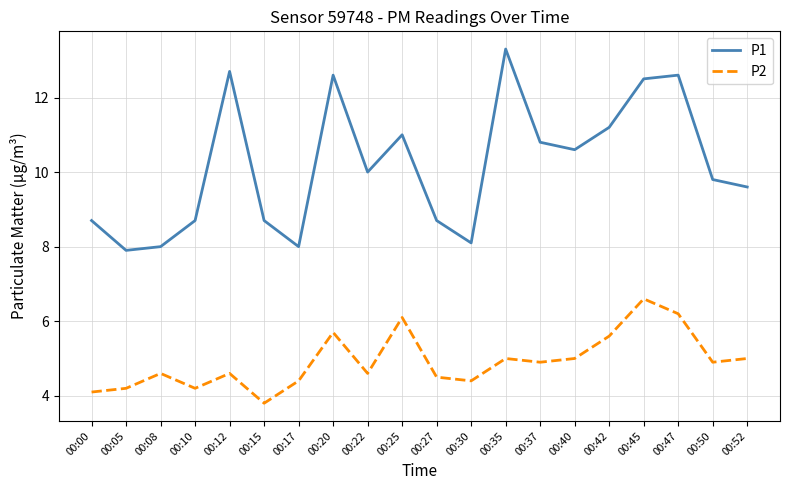

True or false: P2 has a value of 4.2 at 00:10.

True